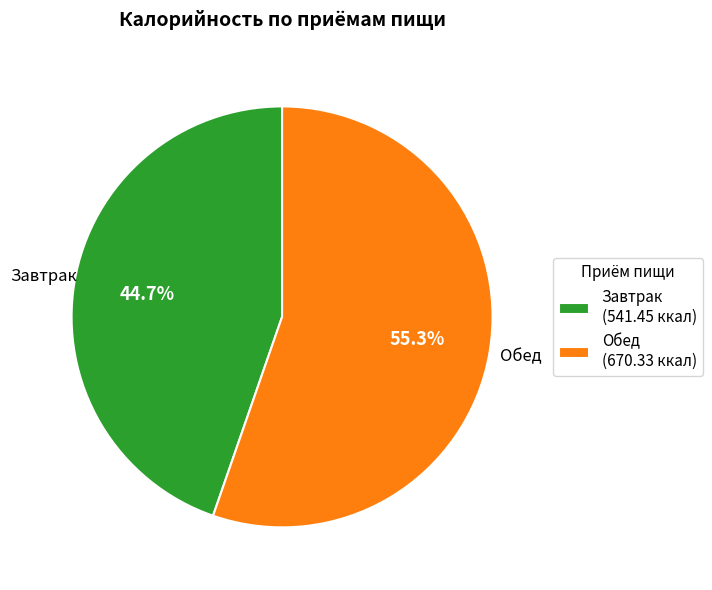

What is the ratio of the value at Обед to the value at Завтрак?

1.2